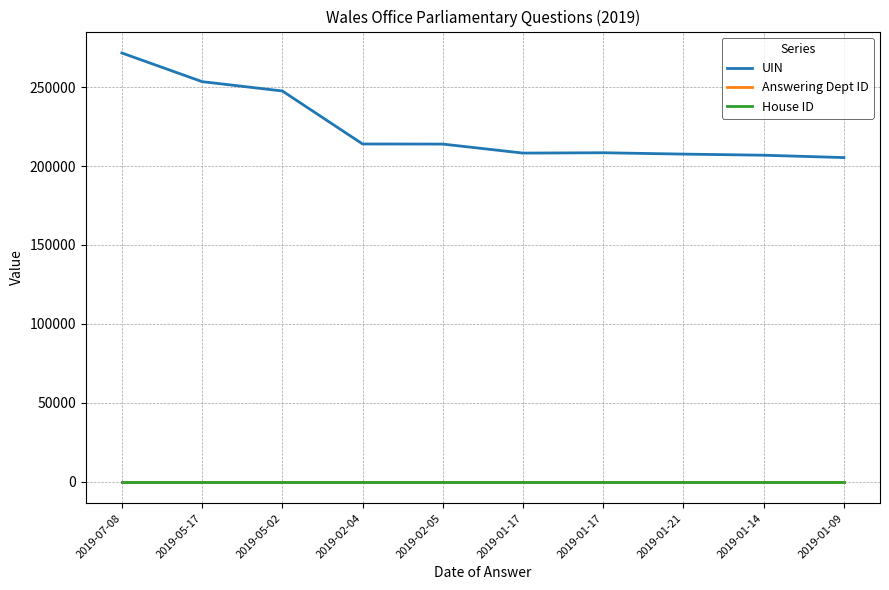

Does the chart display data point markers on the line(s)?

No